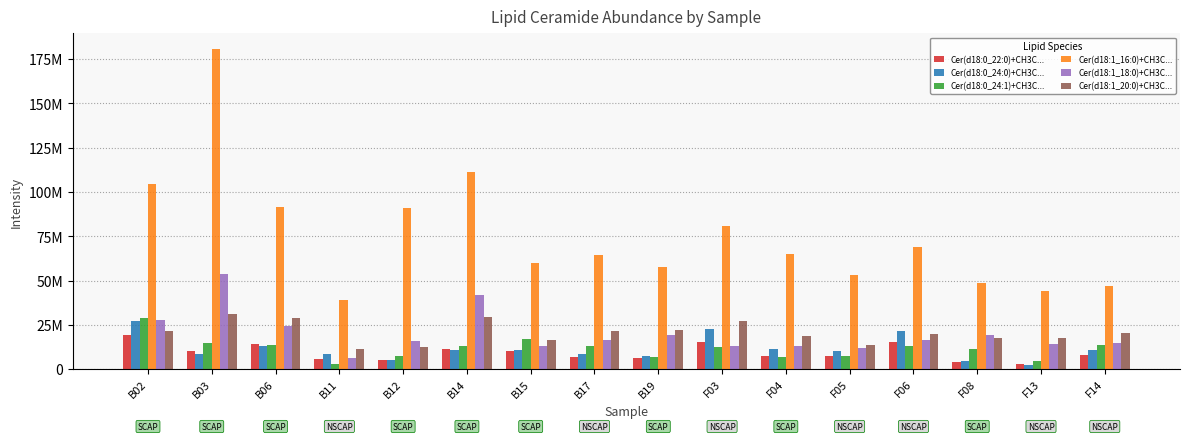

What position from the right is F14?

1